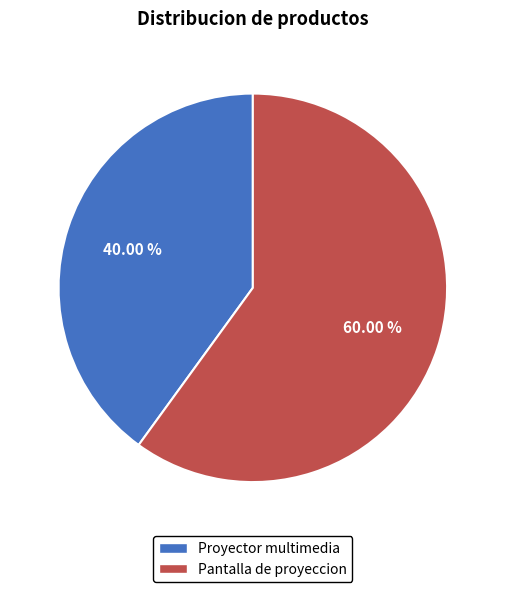

Is it true that Pantalla de proyeccion is 60% of the pie?

True